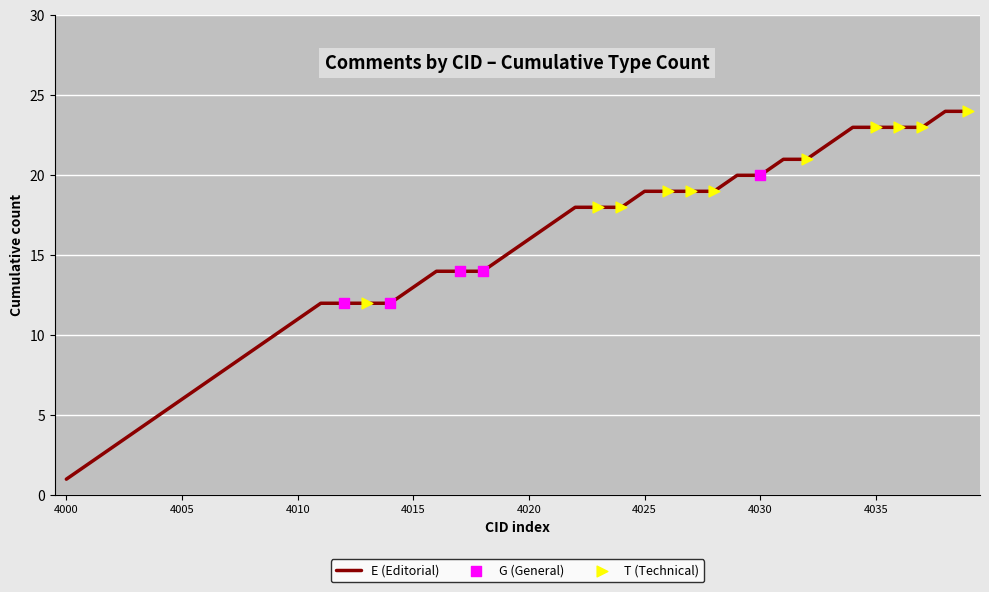

What is the greatest value displayed?

24